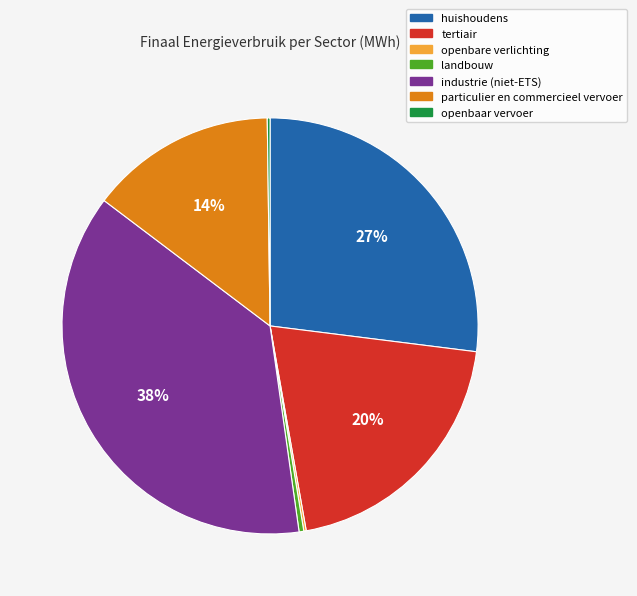

What is the ratio of the value at tertiair to the value at huishoudens?

0.7